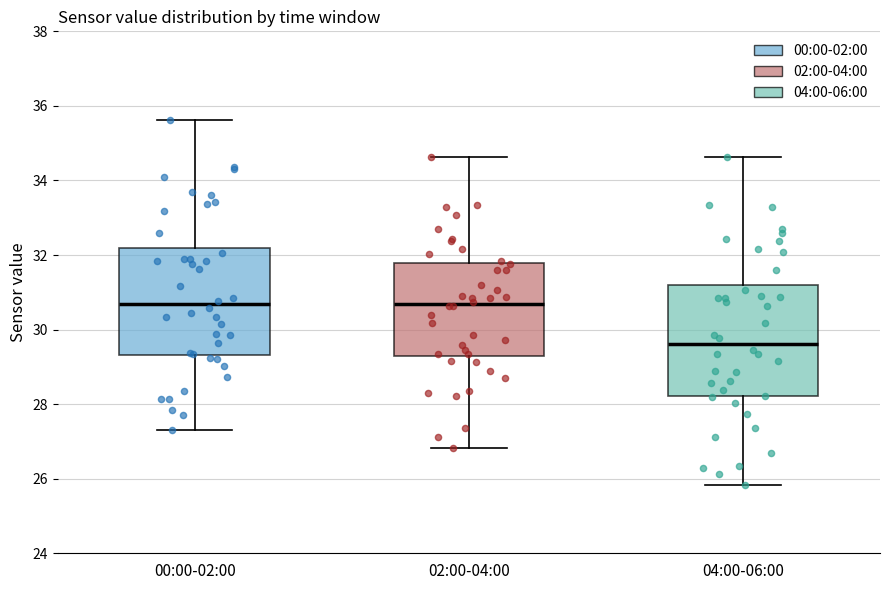

Reading left to right, transcribe this box plot: for each box, give where its median line is, the range the box spans, and where its two whiskers end, as read against the y-axis. The values are not printed on the chart, so give them approximately, as read against the axis.

00:00-02:00: median 30.6, box 29.4 to 32.2, whiskers 27.4 to 35.6
02:00-04:00: median 30.6, box 29.4 to 31.8, whiskers 26.8 to 34.6
04:00-06:00: median 29.6, box 28.2 to 31.2, whiskers 25.8 to 34.6